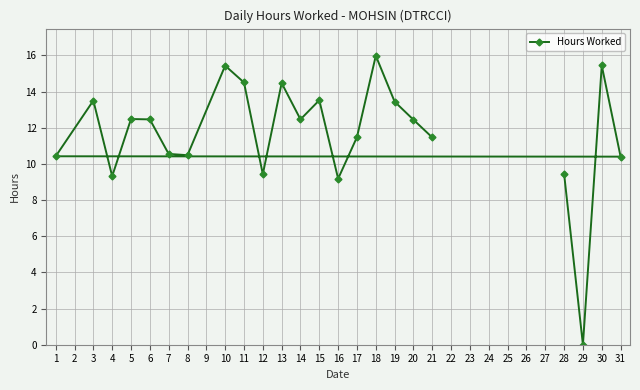

Read the value at 19.

13.4